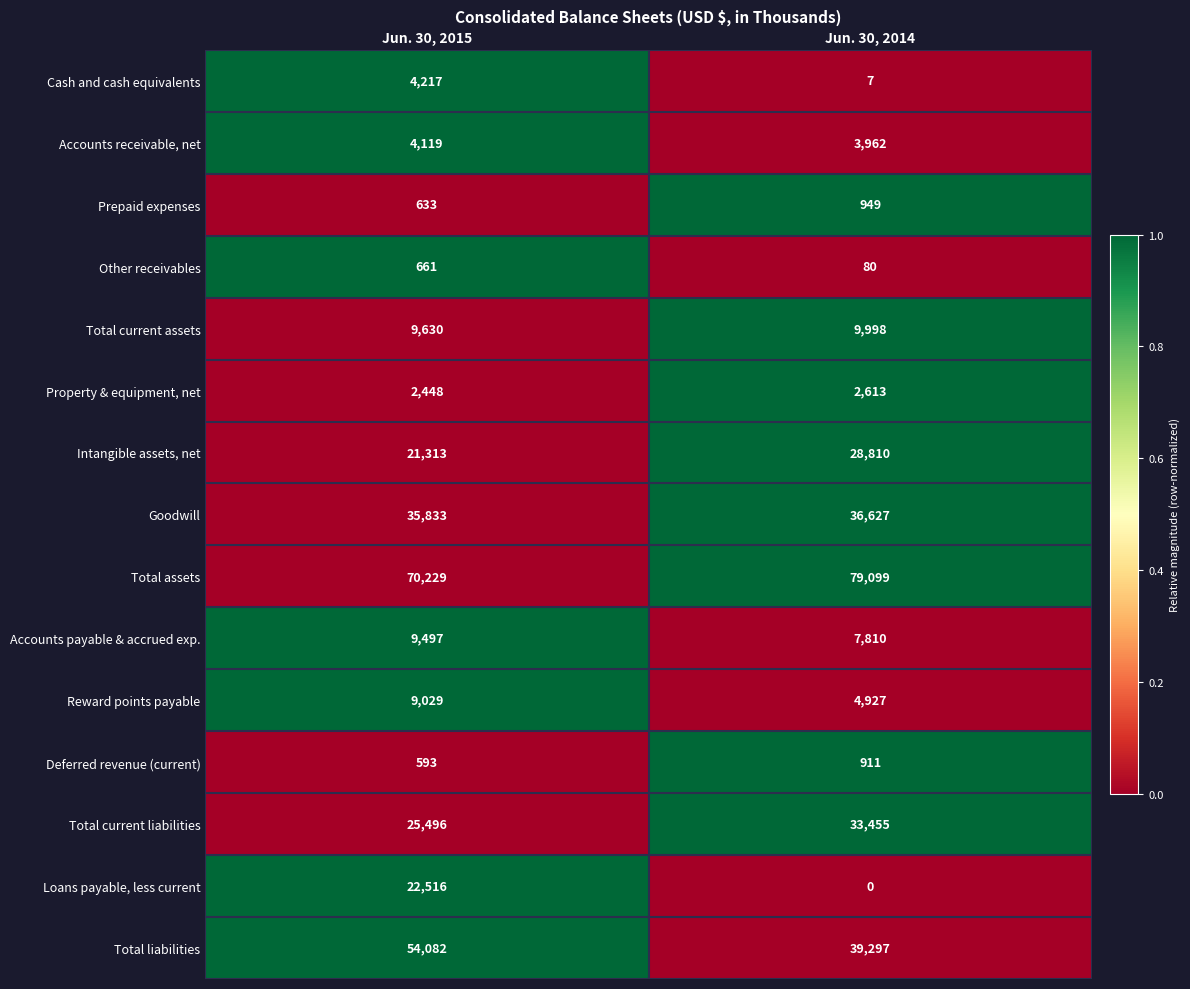

Is it true that Property & equipment, net equals 2613 at Jun. 30, 2014?

True